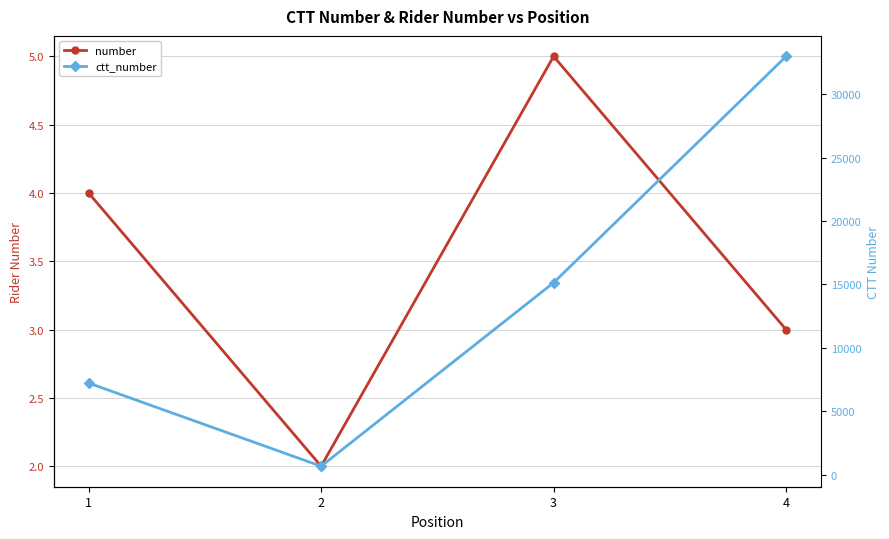

Which series has the largest range (max minus min)?

ctt_number